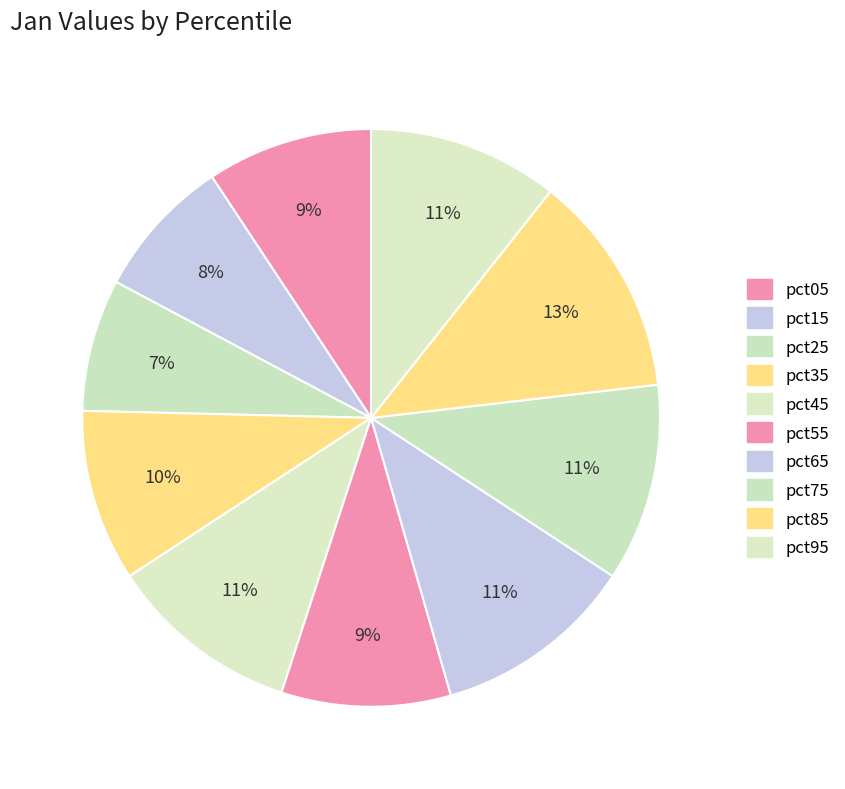

To the nearest percent, what is the average slice percentage?

10%